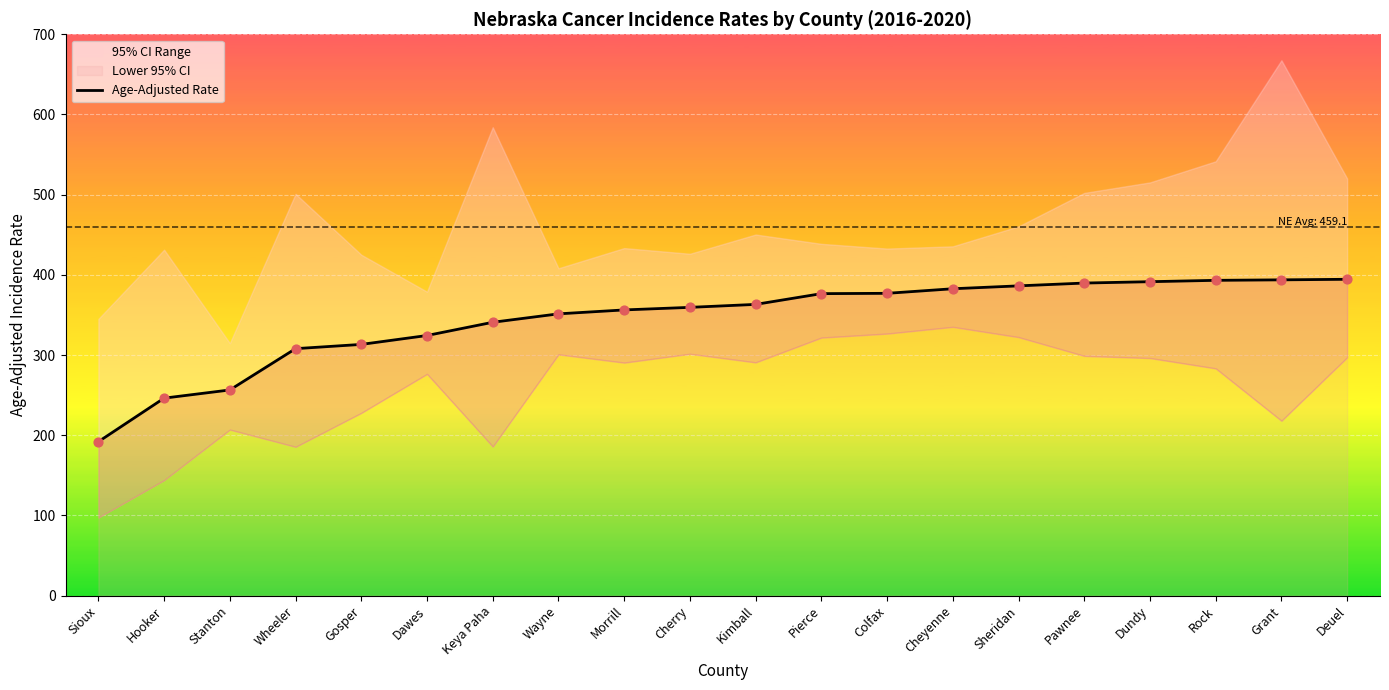

What is the ratio of the value at Wayne to the value at Wheeler?

1.1